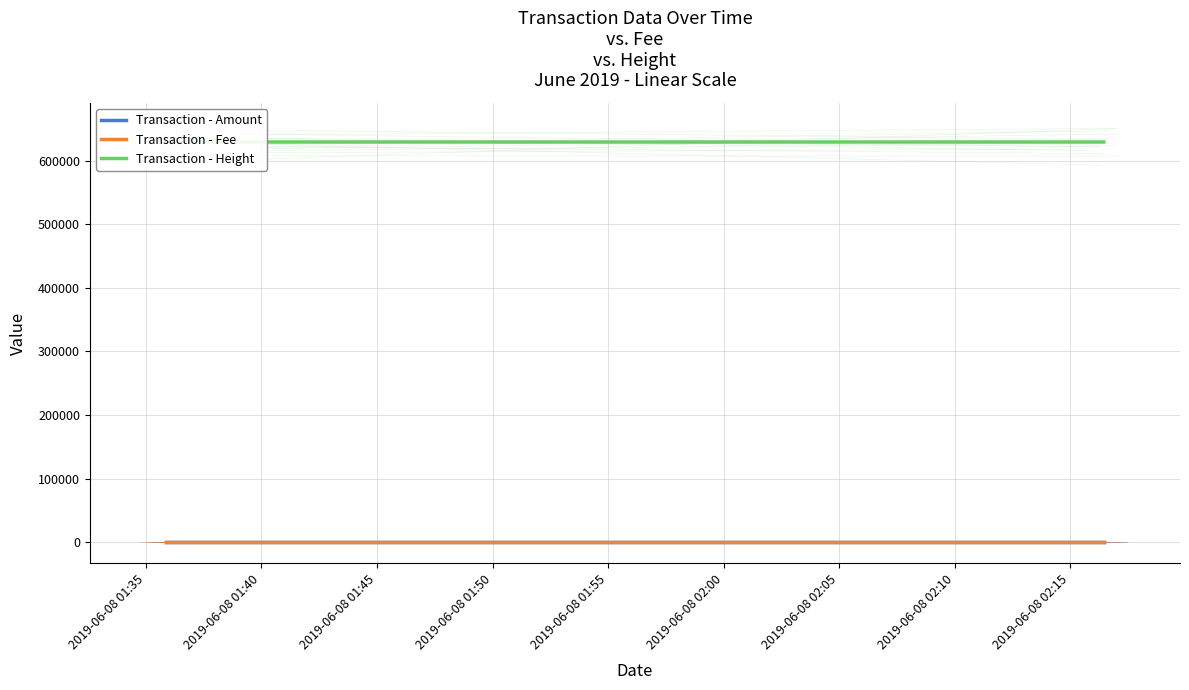

Rank the series at 2019-06-08 01:50 from highest to lowest value.

Transaction - Height, Transaction - Amount, Transaction - Fee